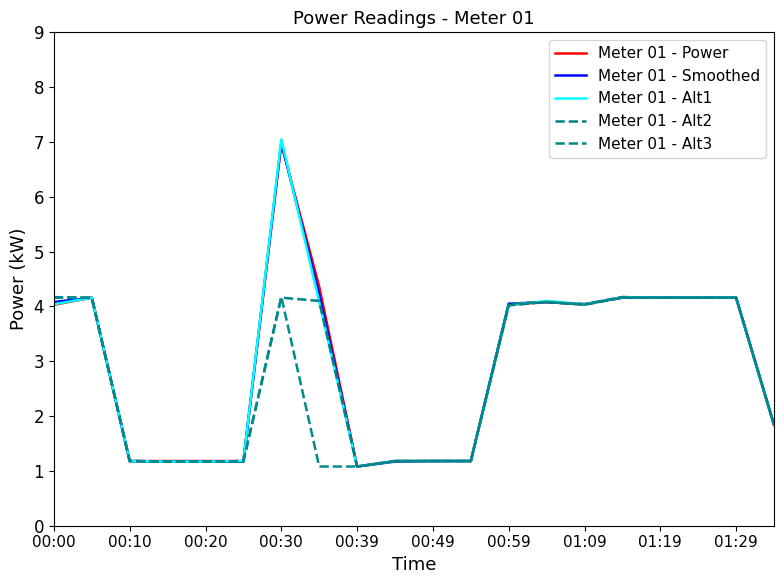

At which label does Meter 01 - Alt3 first exceed 4?

00:00